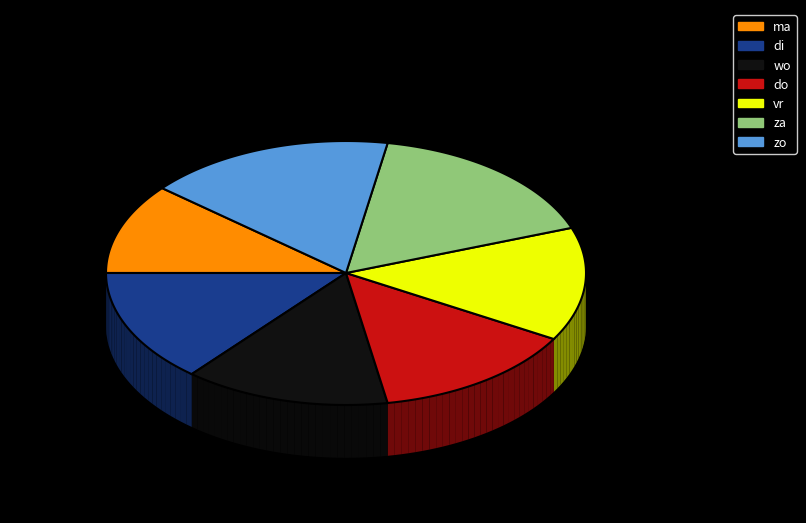

How many slices are in this pie chart?

7